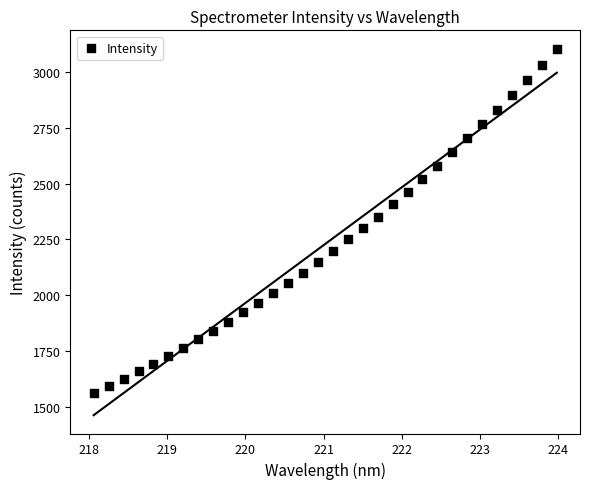

What is the range of X values (max minus min)?

5.9